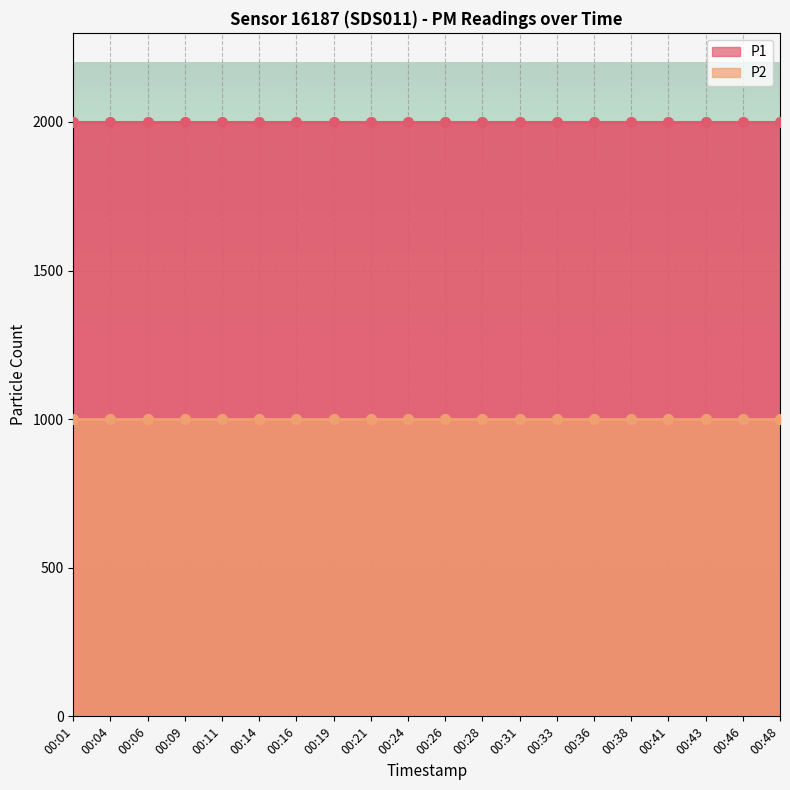

Is the value of P1 at 00:09 greater than the value of P2 at 00:31?

Yes